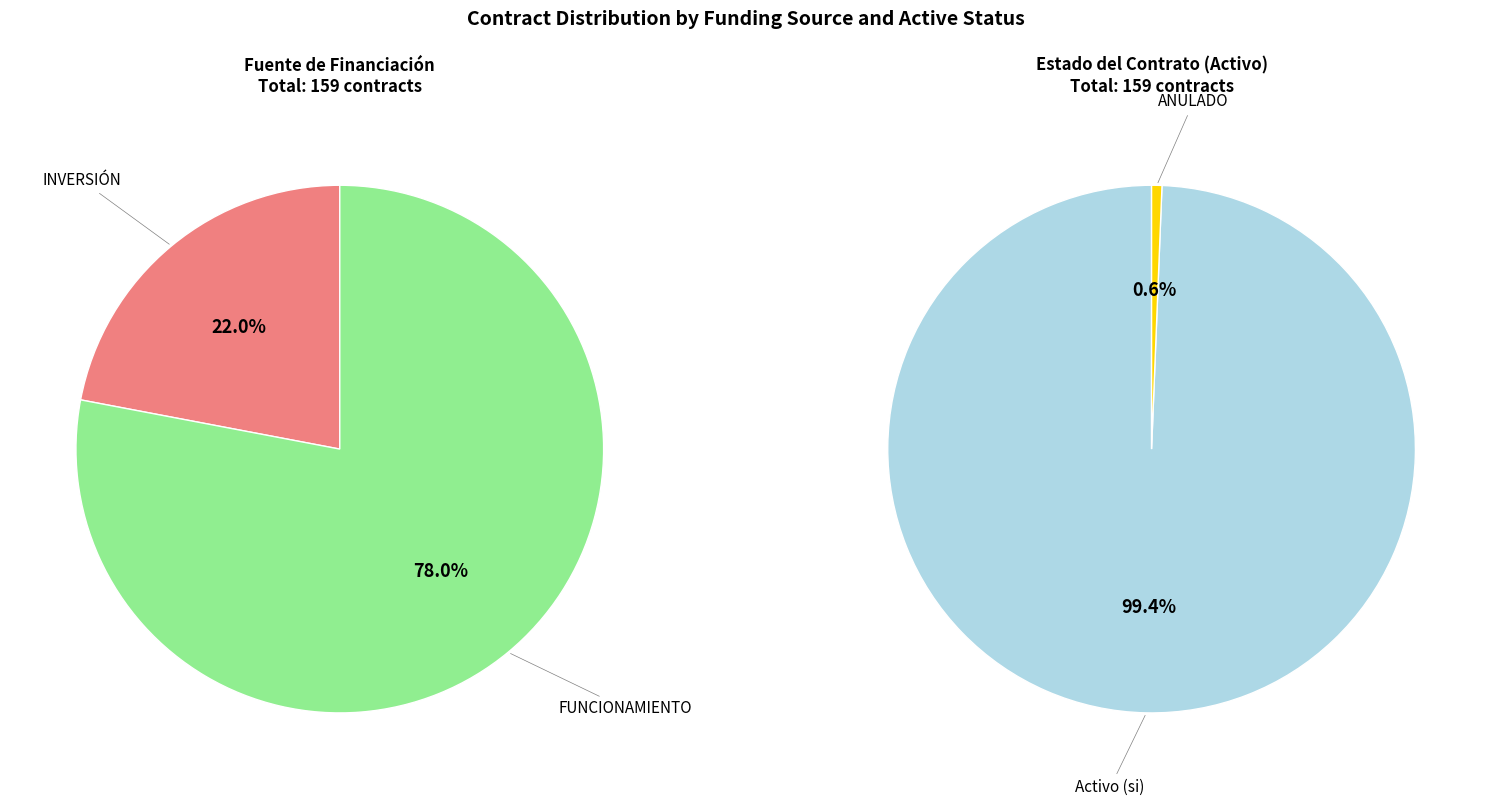

What percentage do FUNCIONAMIENTO and INVERSIÓN together represent?

100.0%